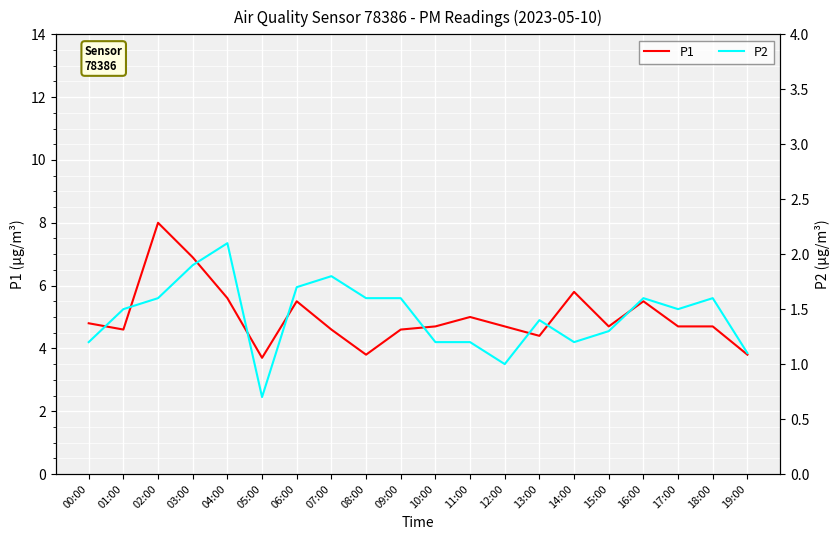

List the series in order of their overall mean, lowest first.

P2, P1